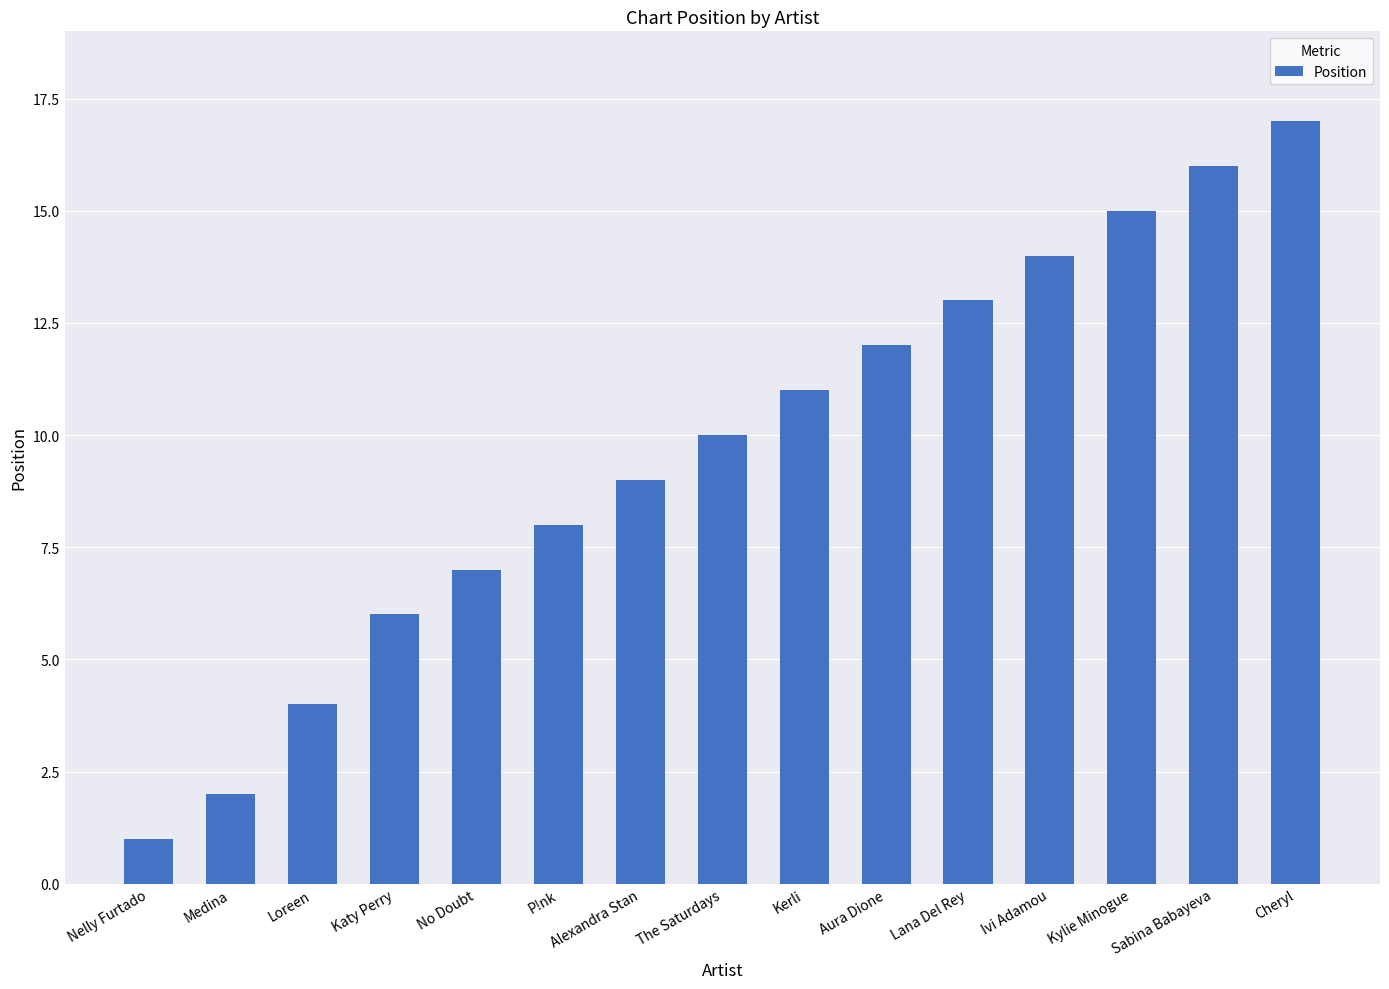

Reading left to right, transcribe all the data shown in this chart.

1	2	4	6	7	8	9	10	11	12	13	14	15	16	17